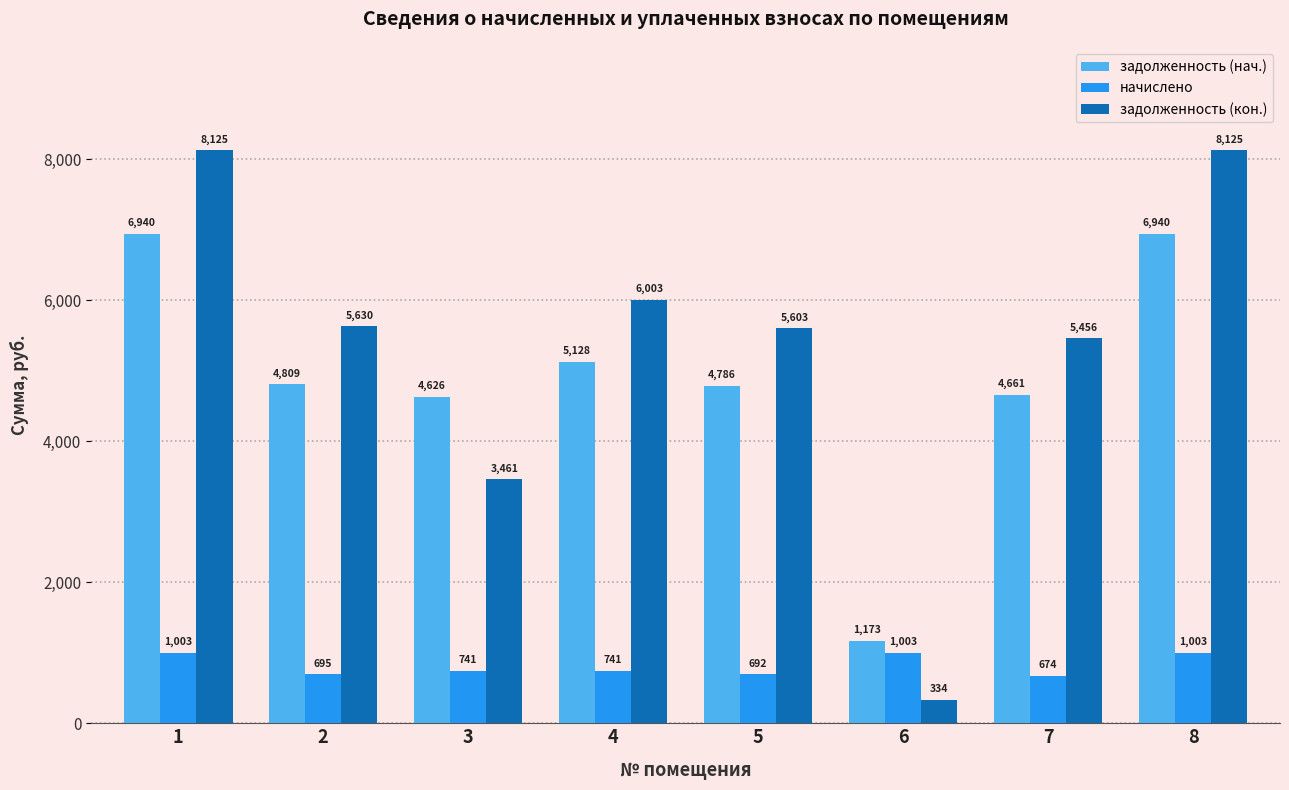

List the series in order of their peak value, highest first.

задолженность (кон.), задолженность (нач.), начислено